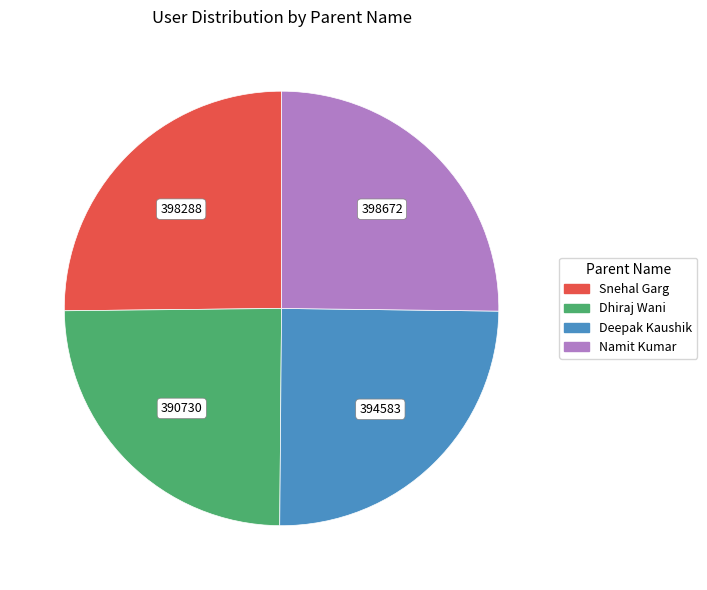

True or false: Snehal Garg accounts for 35% of the total.

False